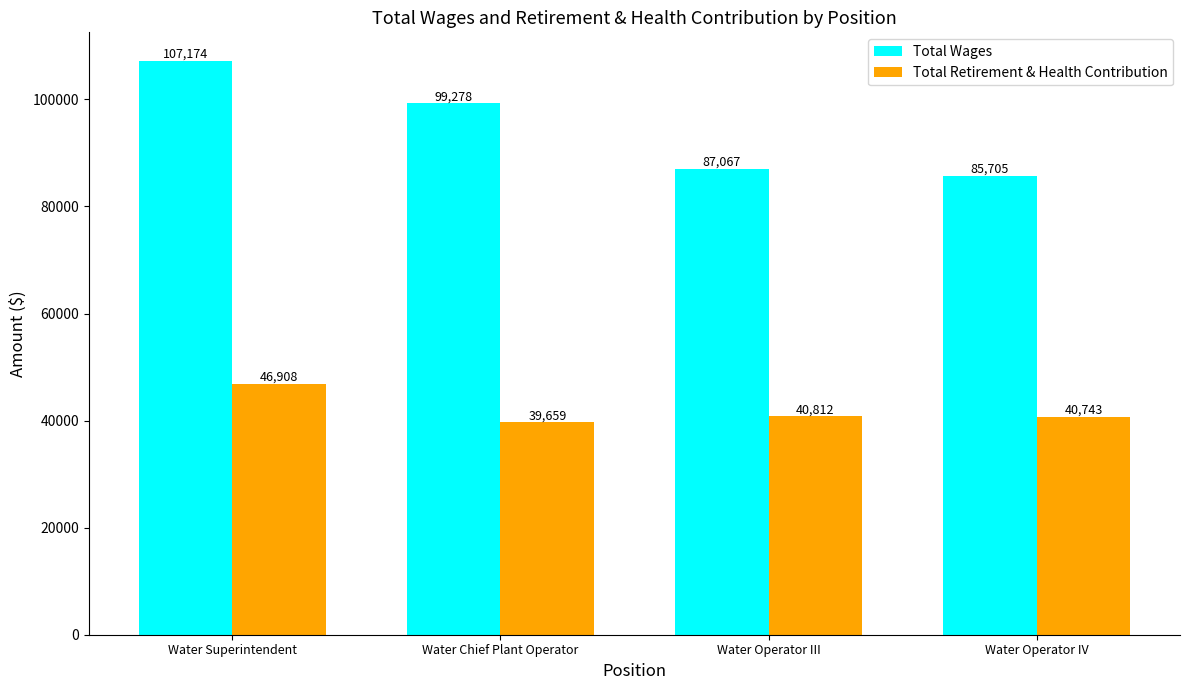

Between Water Chief Plant Operator and Water Operator III, which series saw the biggest shift?

Total Wages